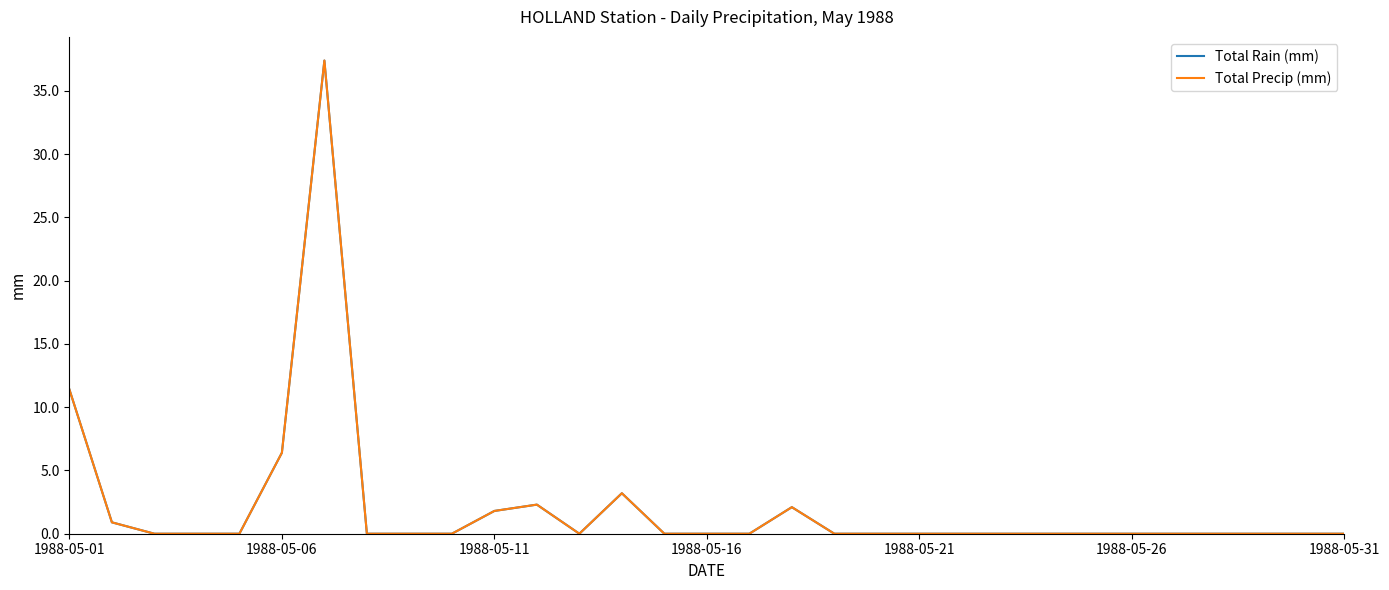

Does the chart have visible grid lines?

No